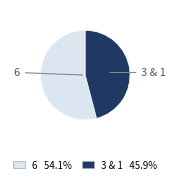

How many slices are in this pie chart?

2